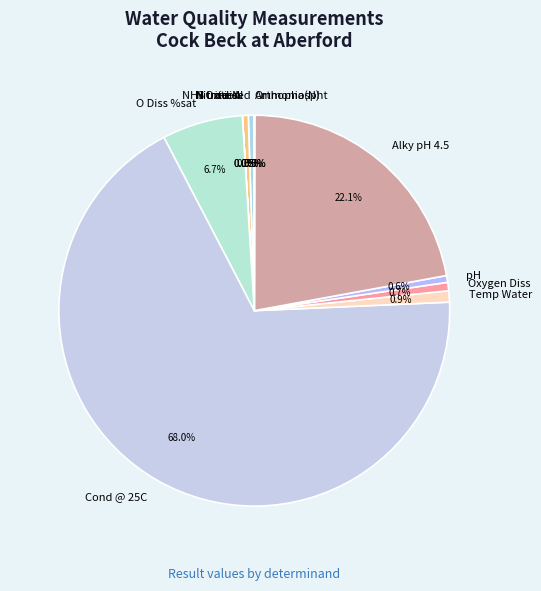

Combined, what portion of the pie is Alky pH 4.5 and Nitrate-N?

22.6%